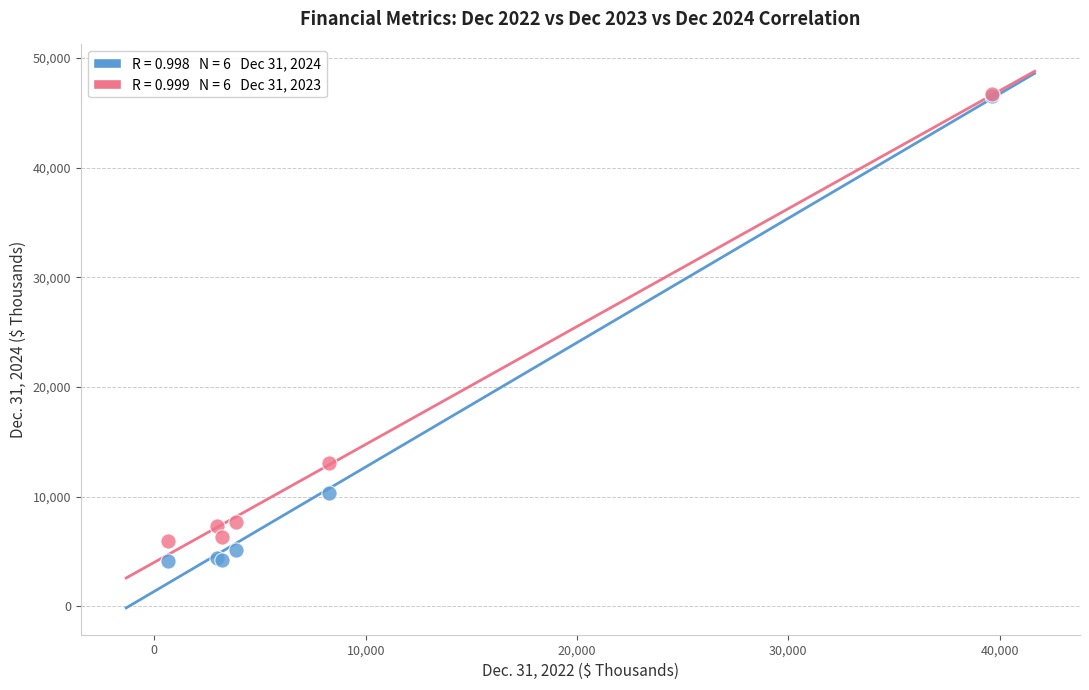

Across all series, what Y value is closest to 25400?

13102